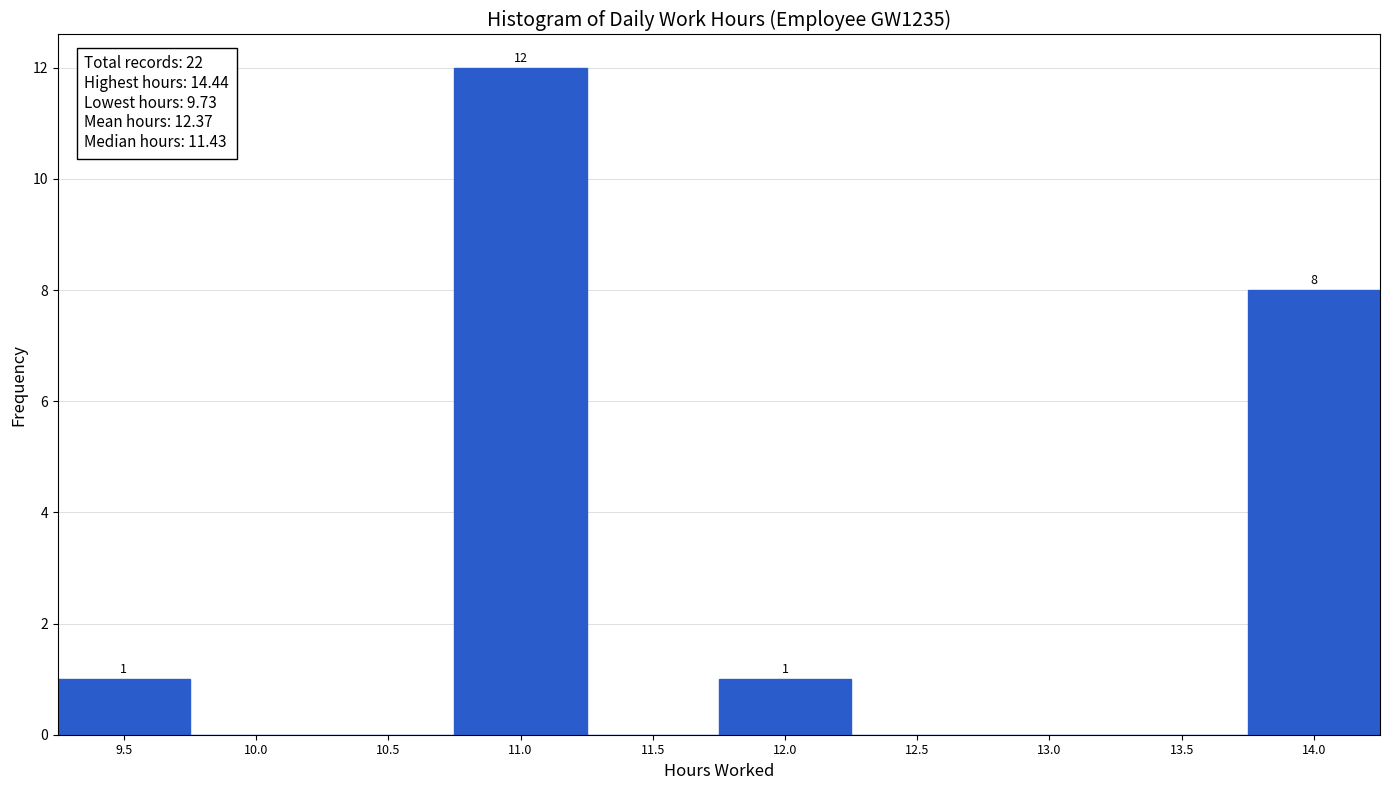

Reading left to right, extract all data points from this chart.

9.5=1	10.0=0	10.5=0	11.0=12	11.5=0	12.0=1	12.5=0	13.0=0	13.5=0	14.0=8